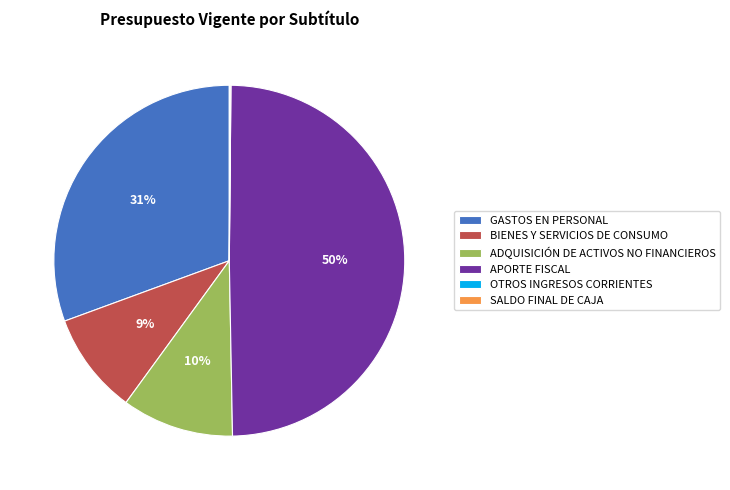

To the nearest percent, what is the average slice percentage?

17%